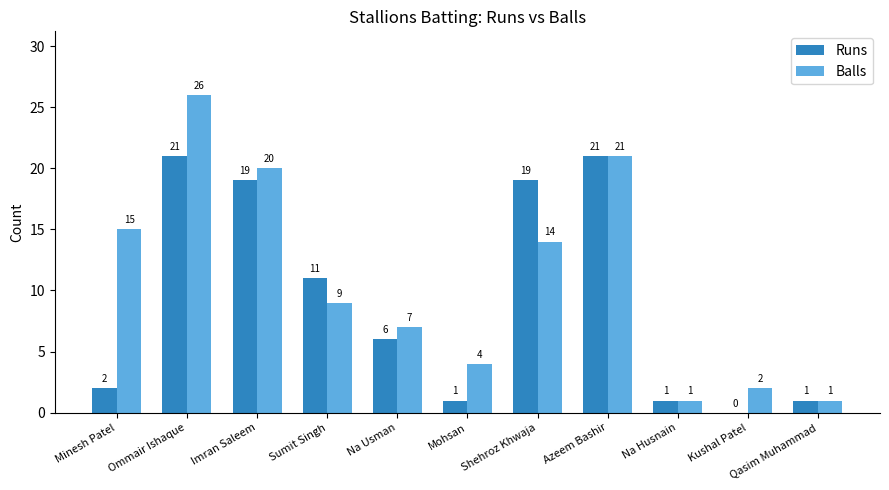

At which label does Runs first exceed 6?

Ommair Ishaque